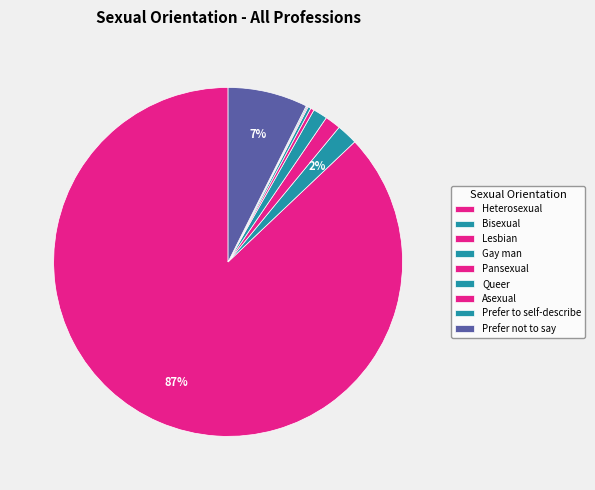

What is the smallest slice in the pie chart?

Prefer to self-describe